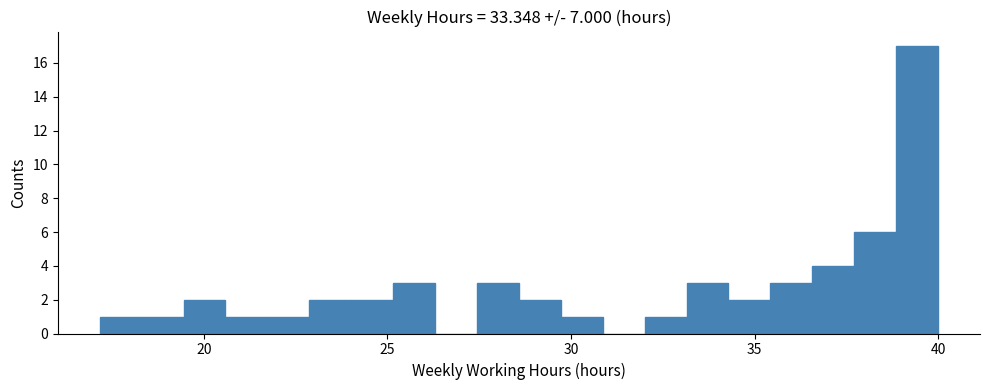

Around what value on the x-axis is the tallest bar? Give the approximate position of its centre, as read against the axis.

39.5